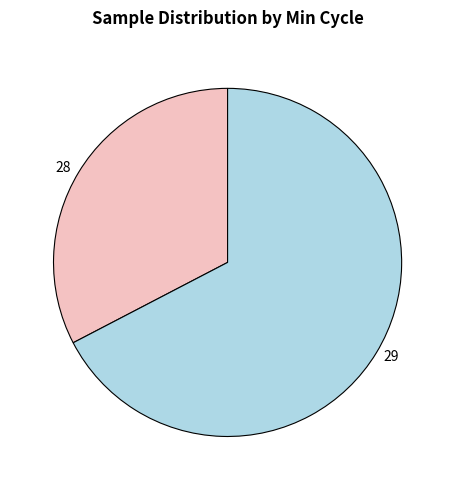

Is there any slice that represents more than half of the pie?

Yes